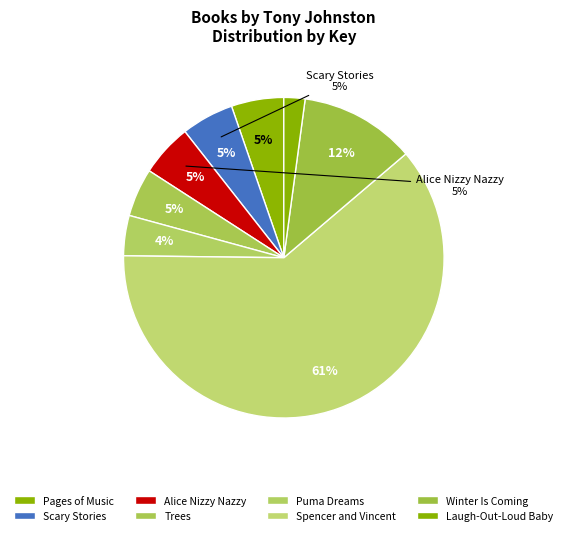

The Pages of Music slice represents 14% of the pie. True or false?

False